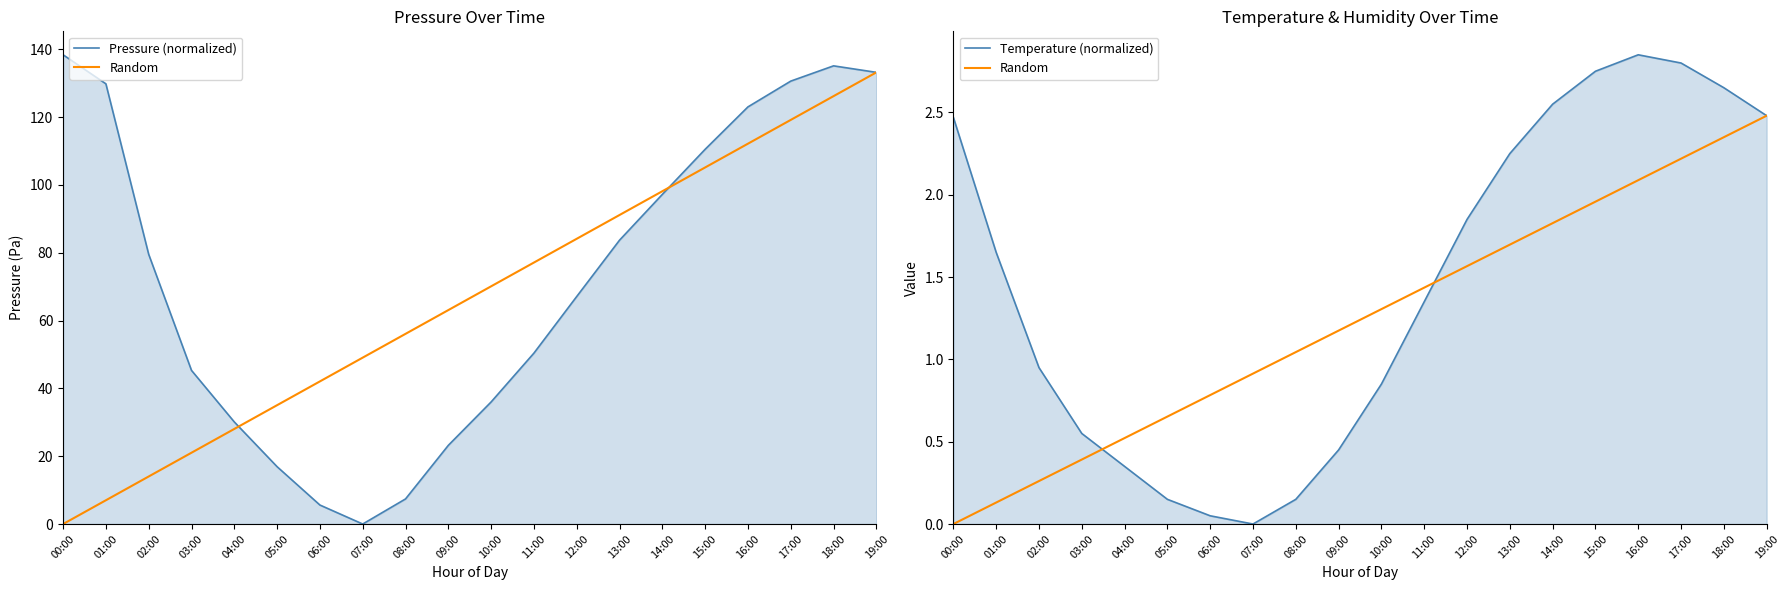

What is the difference between the second highest and second lowest values in the Temperature (normalized) series?

2.8